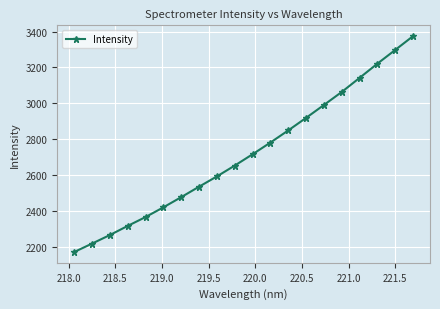

What is the average value?

2717.8